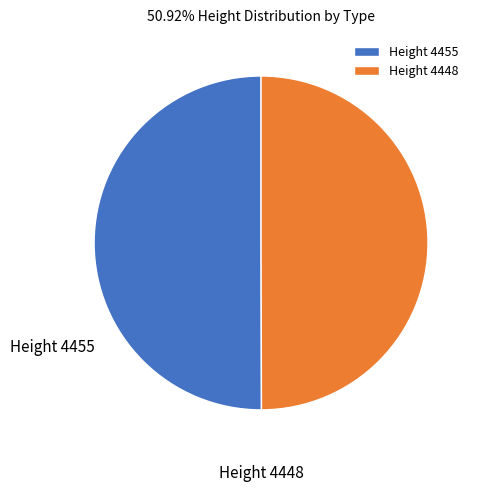

Is the sum of Height 4448 and Height 4455 greater than half?

Yes